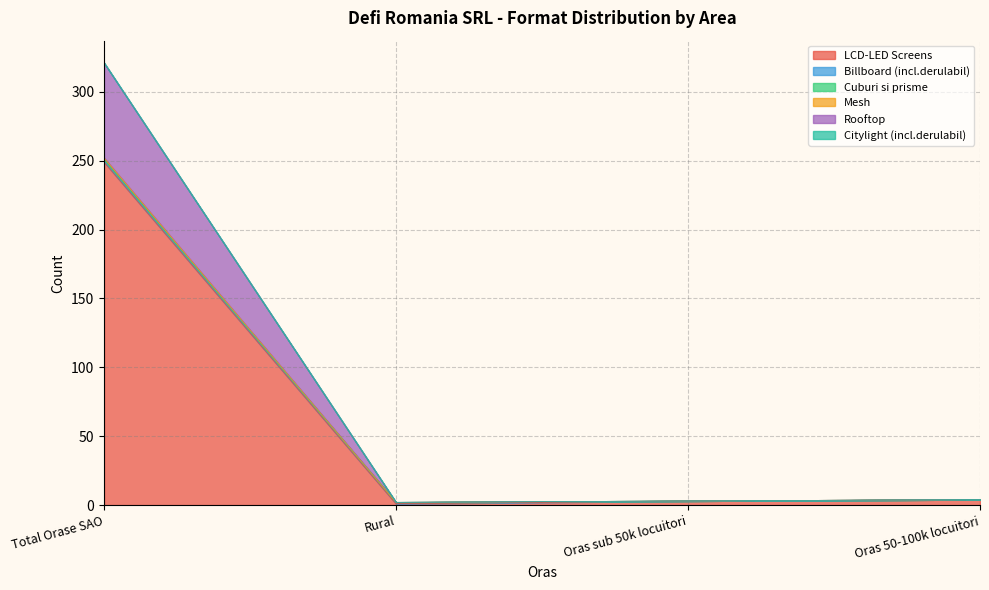

What is the label of the 3rd point from the right?

Rural